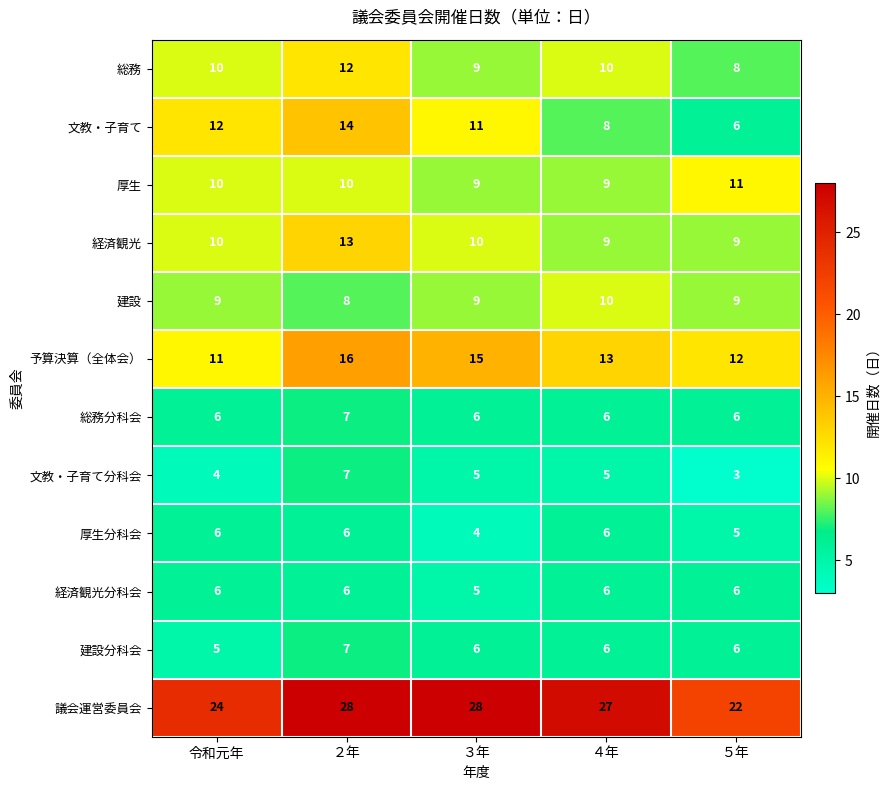

Count the number of categories in the chart.

5